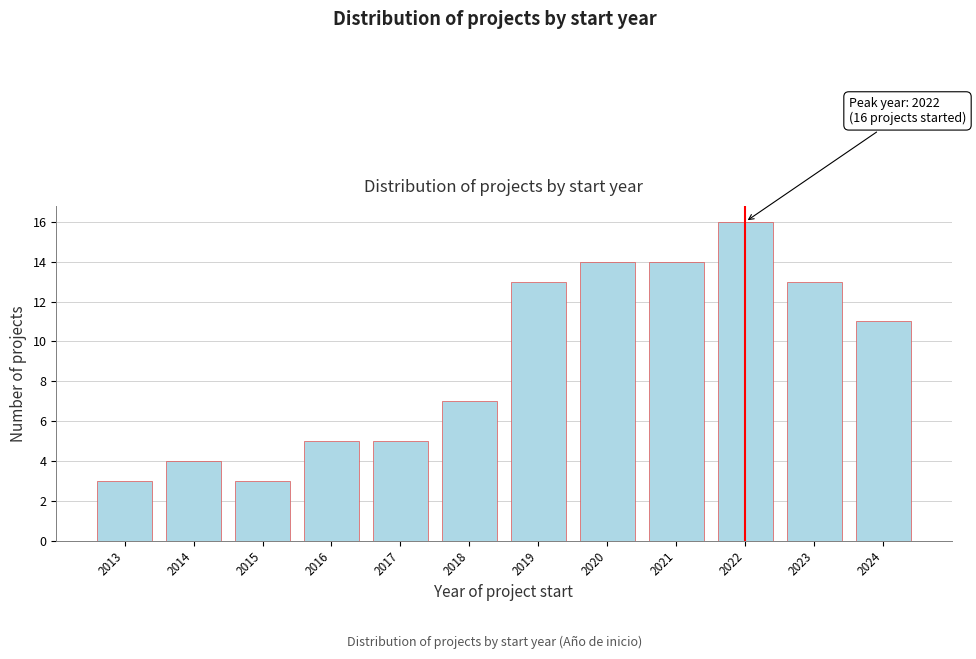

Reading left to right, extract all data points from this chart.

2013=3	2014=4	2015=3	2016=5	2017=5	2018=7	2019=13	2020=14	2021=14	2022=16	2023=13	2024=11